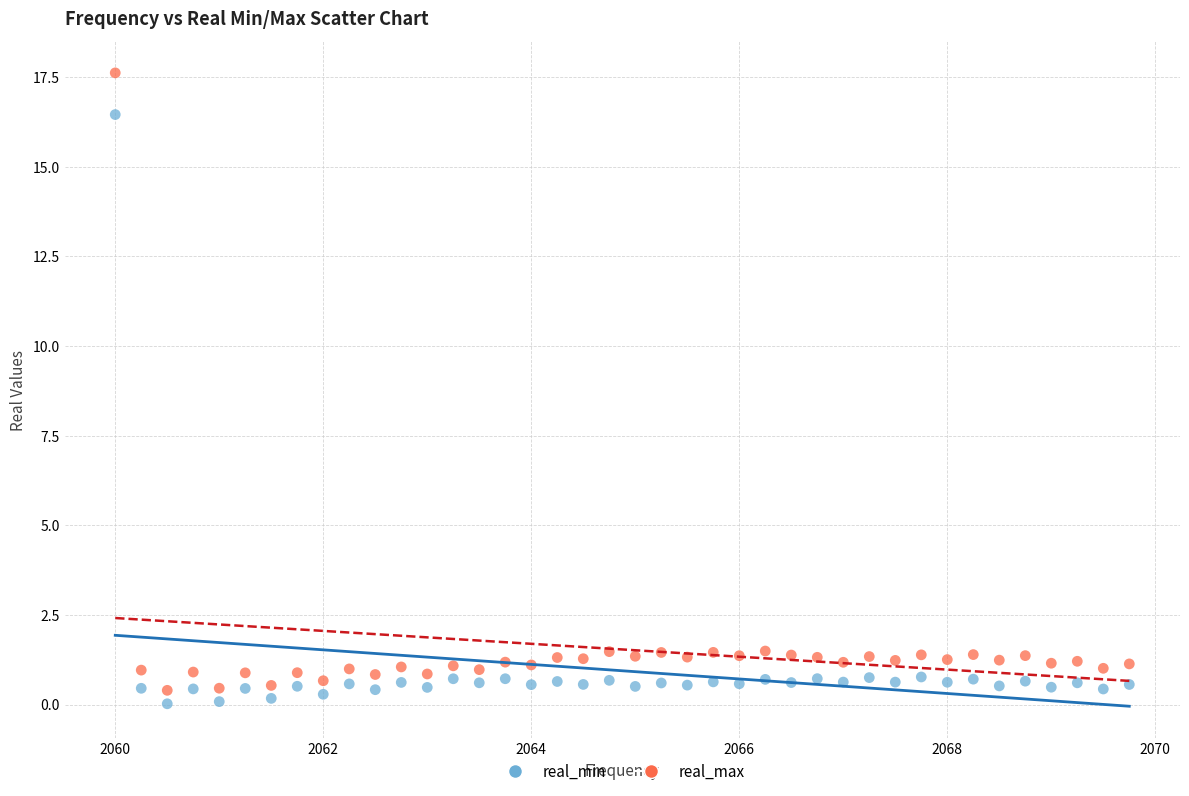

Which series has the largest Y range (max minus min)?

real_max